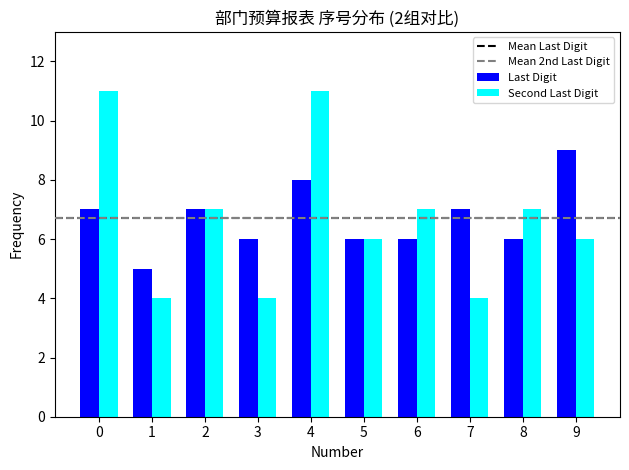

Is it true that Second Last Digit equals 7 at 8?

True